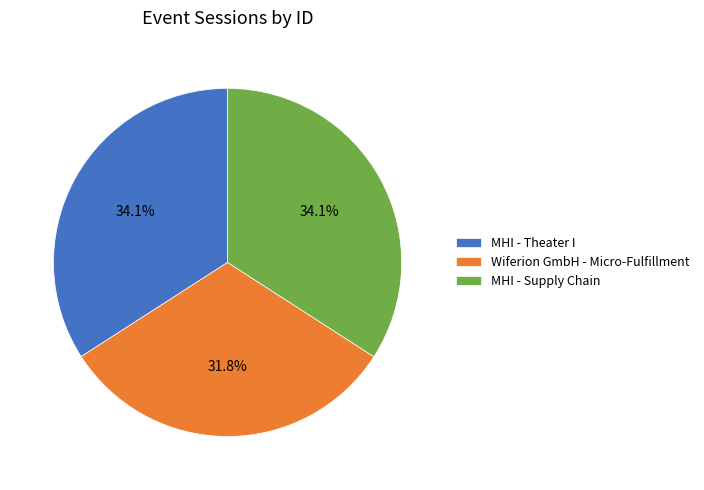

How many segments does this pie chart have?

3